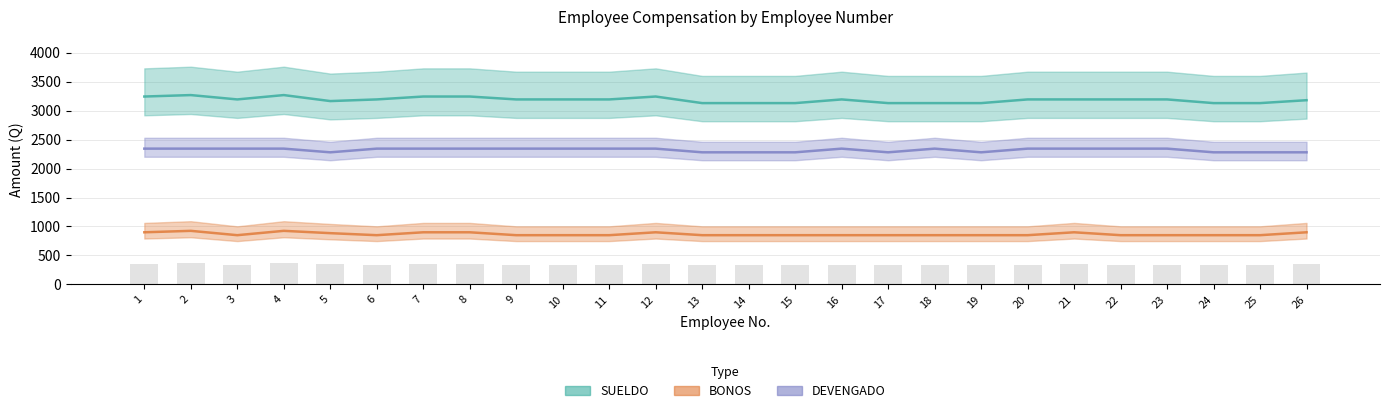

What is the difference between the second highest and minimum values in the BONOS series?

75.0